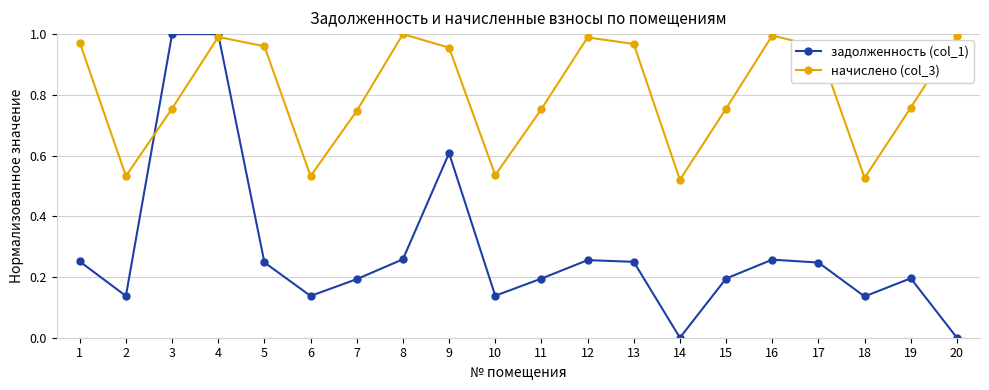

Is this an area chart (filled region under the line)?

No